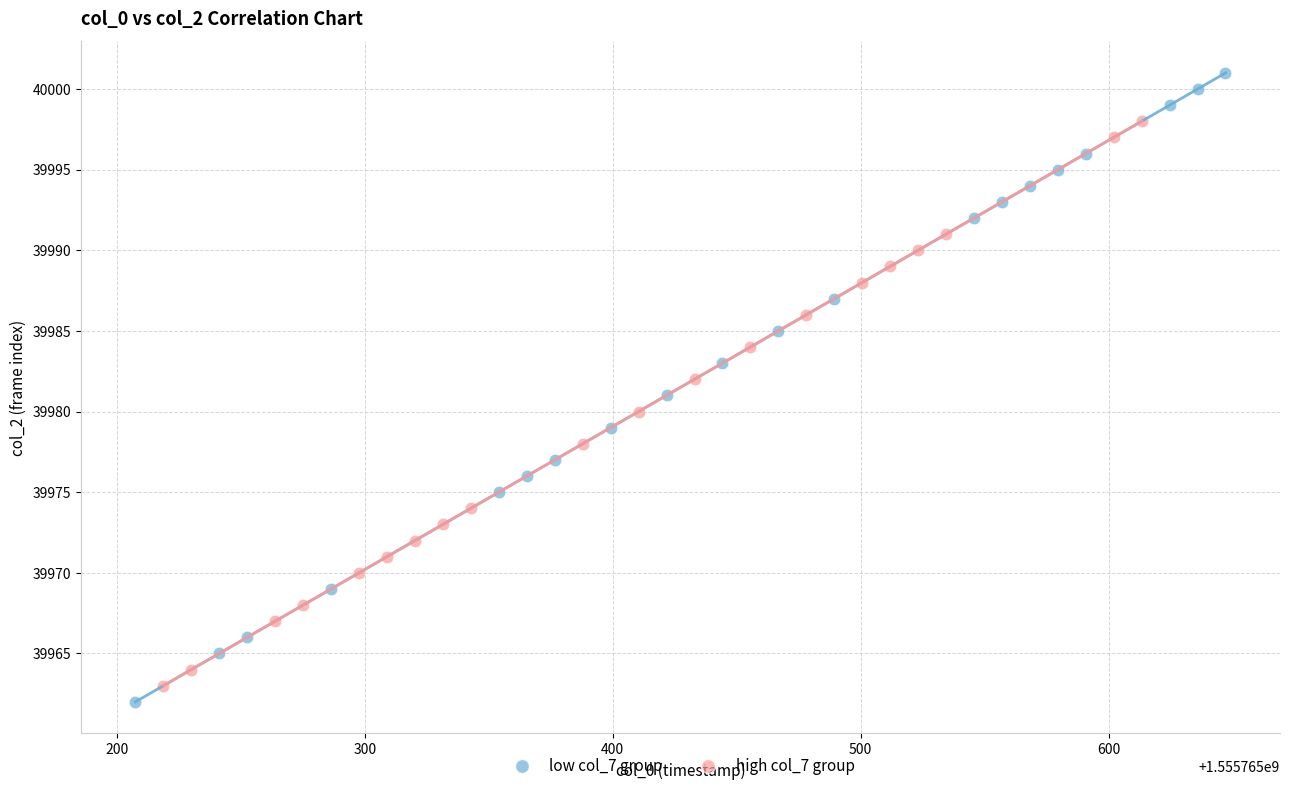

Which series contains the lowest Y value?

low col_7 group